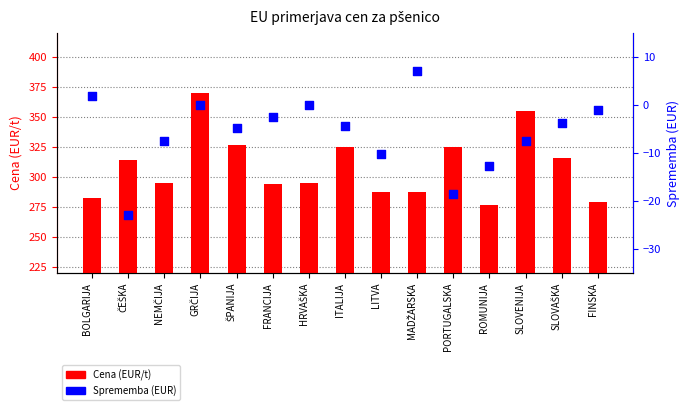

At how many categories does at least one series exceed 167?

15